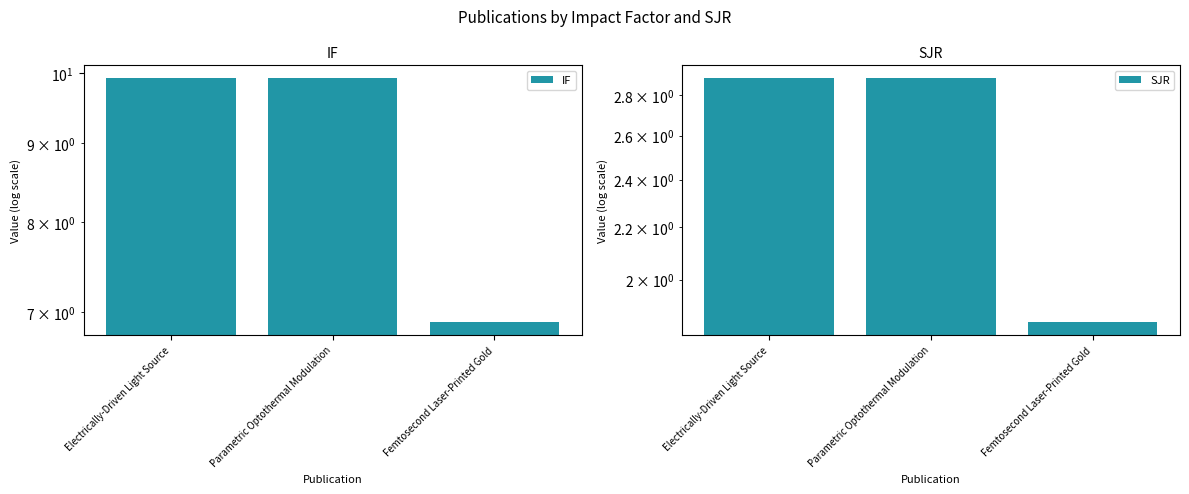

Where is IF nearest to the value 8?

Femtosecond Laser-Printed Gold